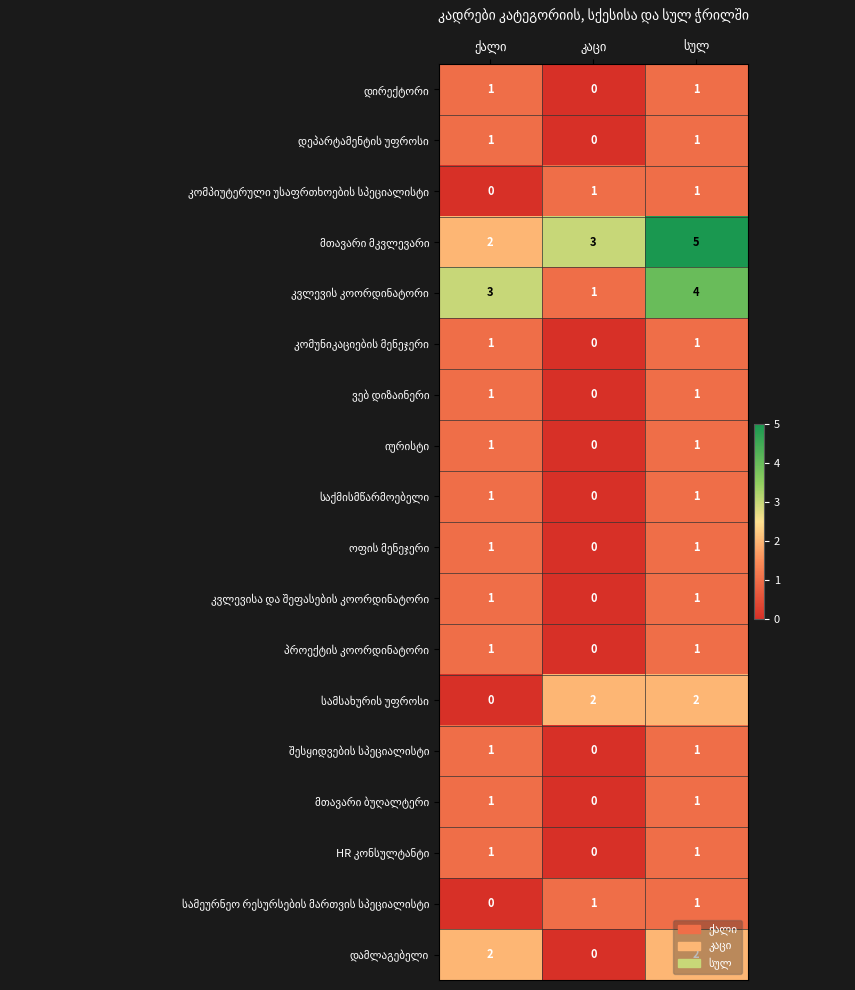

At how many categories does at least one series exceed 2?

3